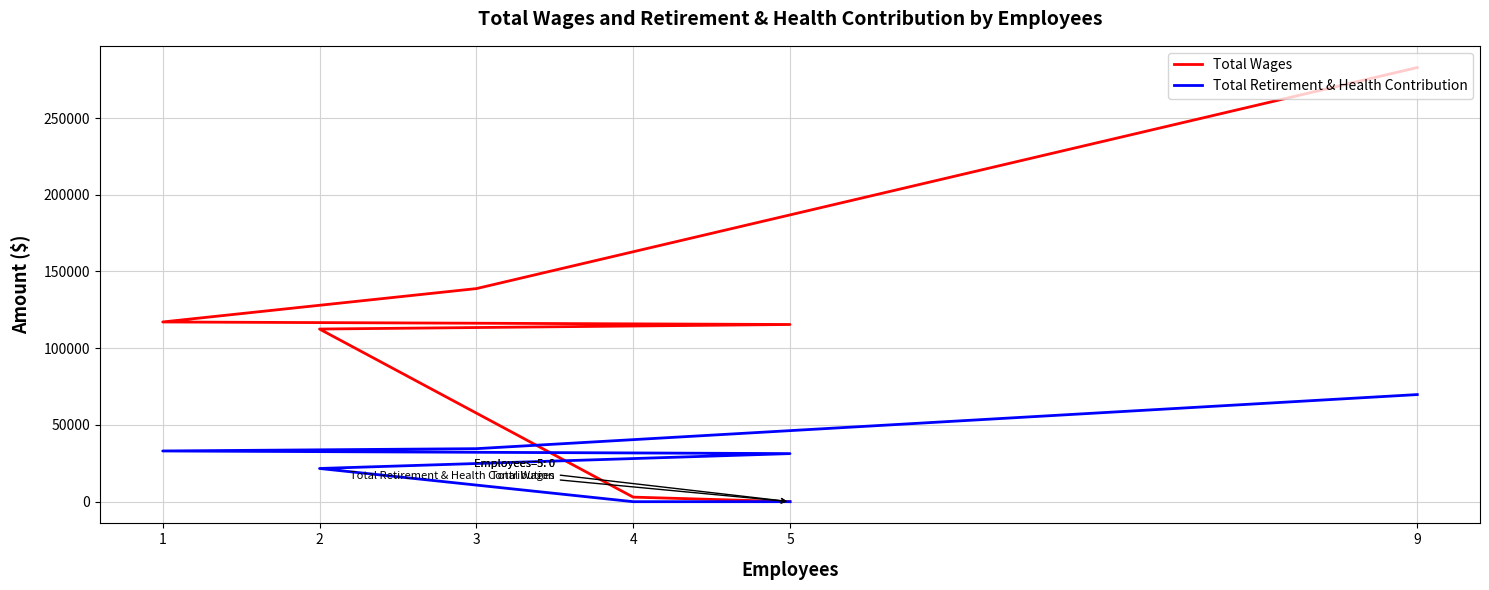

Reading left to right, extract all data points from this chart.

Total Wages: 282880	138843	117100	115453	112485	2972	0
Total Retirement & Health Contribution: 69794	34541	33040	31326	21635	0	0